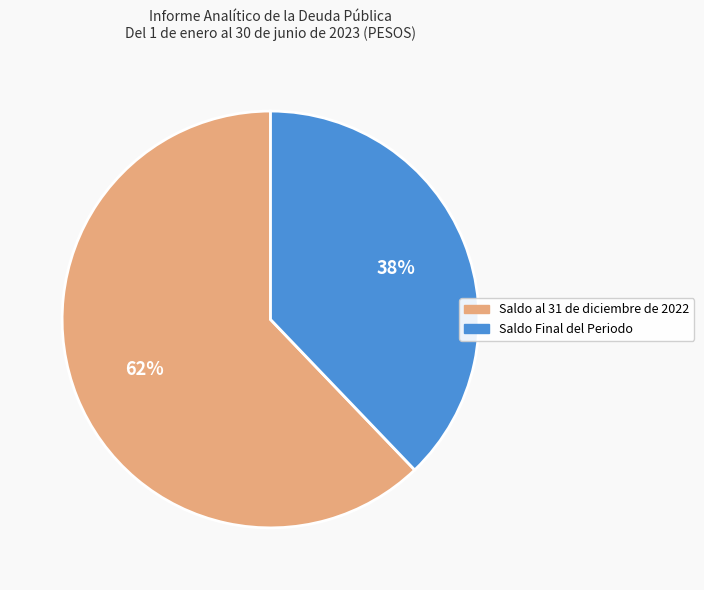

To the nearest percent, what portion does Saldo Final del Periodo represent?

38%